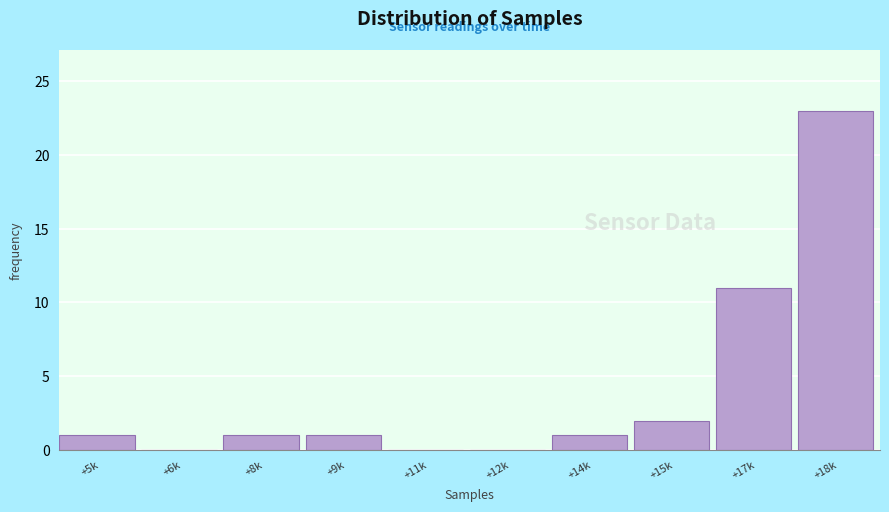

Reading left to right, list all the values displayed in this chart.

+5k=1	+6k=0	+8k=1	+9k=1	+11k=0	+12k=0	+14k=1	+15k=2	+17k=11	+18k=23